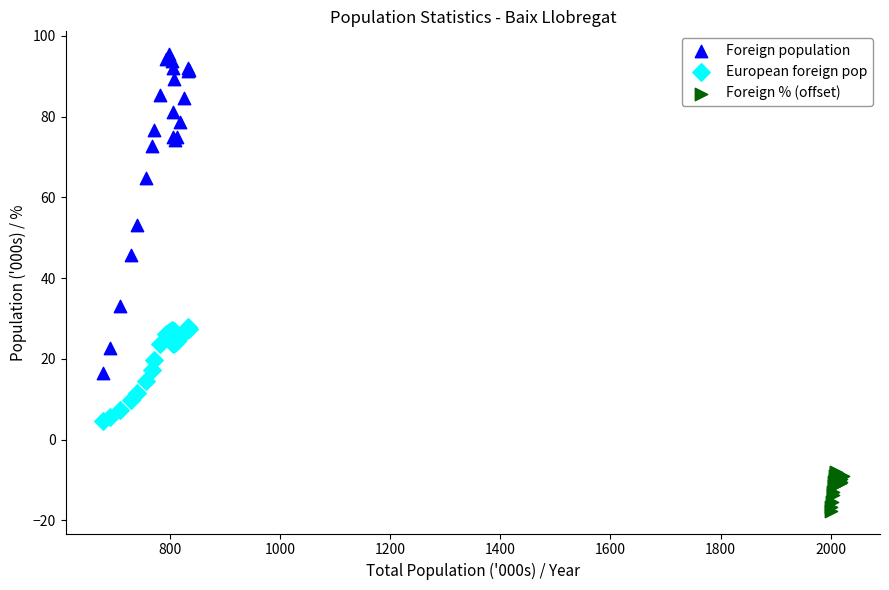

Which series has the largest Y range (max minus min)?

Foreign population